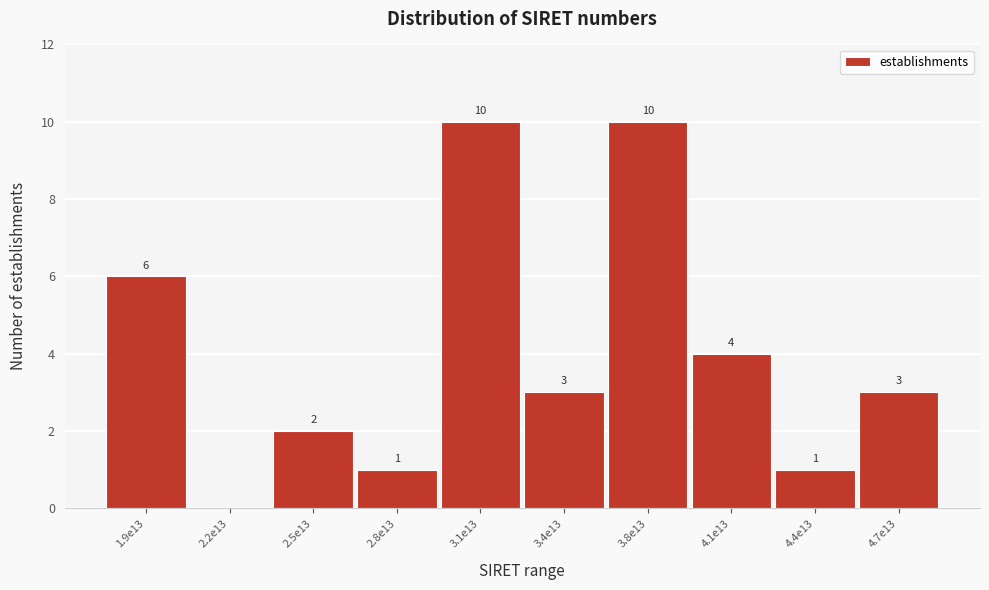

Reading left to right, list all the values displayed in this chart.

1.9e13=6	2.2e13=0	2.5e13=2	2.8e13=1	3.1e13=10	3.4e13=3	3.8e13=10	4.1e13=4	4.4e13=1	4.7e13=3